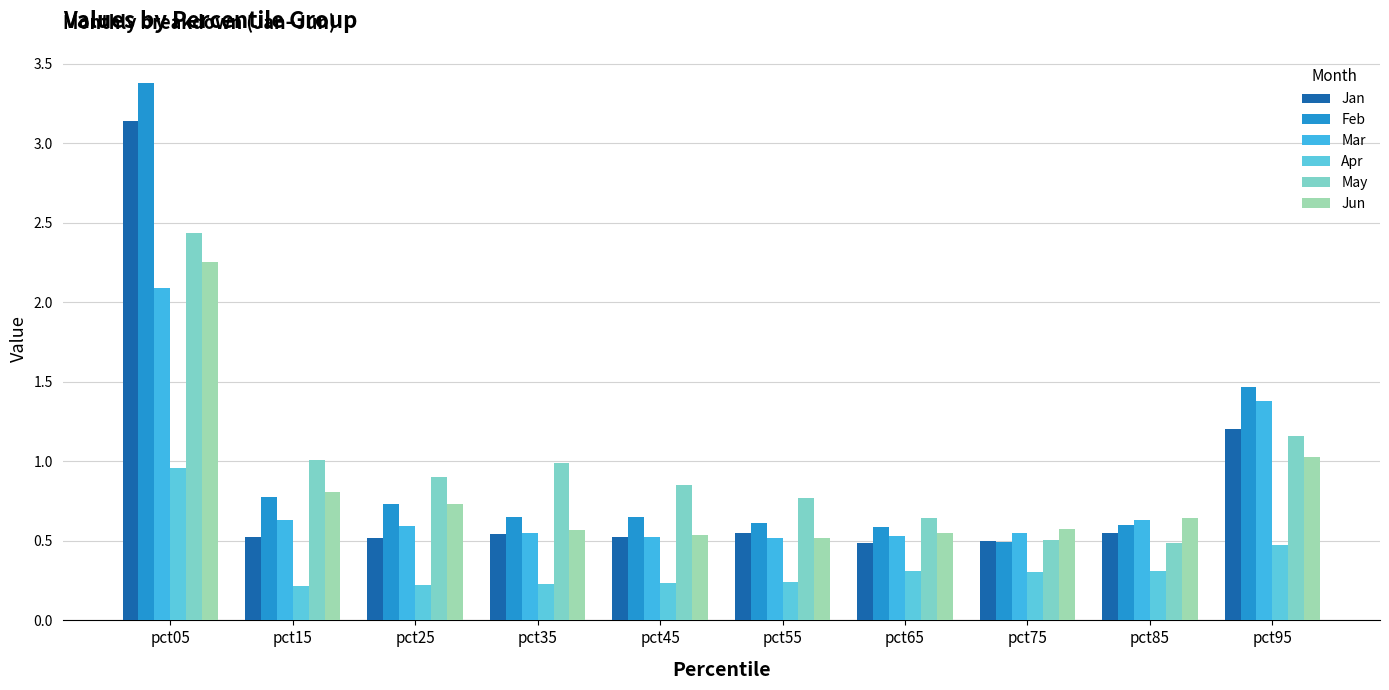

What is the value of the May bar at the 9th from the left?

0.5